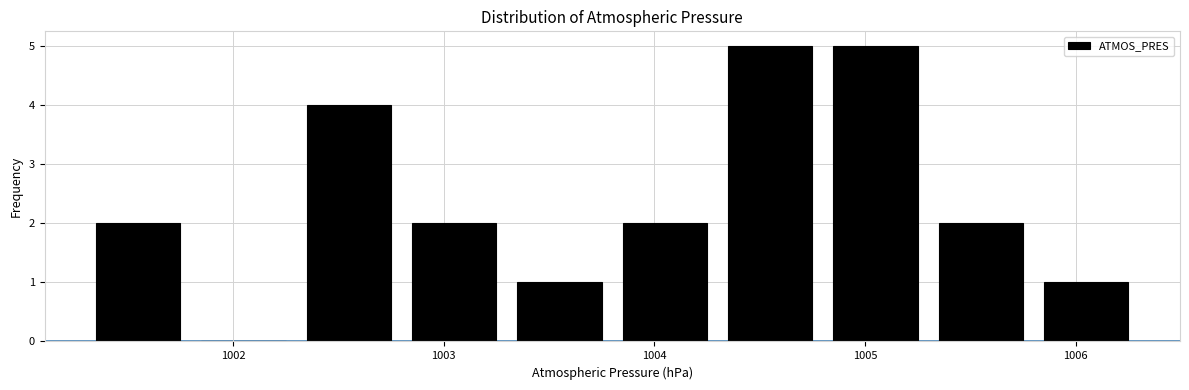

Reading left to right, transcribe this chart: for each bar, give the range it covers on the x-axis and its height. The values are not printed on the chart, so give them approximately, as read against the axis.

1001.3 to 1001.8: 2
1001.8 to 1002.3: 0
1002.3 to 1002.8: 4
1002.8 to 1003.3: 2
1003.3 to 1003.8: 1
1003.8 to 1004.3: 2
1004.3 to 1004.8: 5
1004.8 to 1005.3: 5
1005.3 to 1005.8: 2
1005.8 to 1006.3: 1